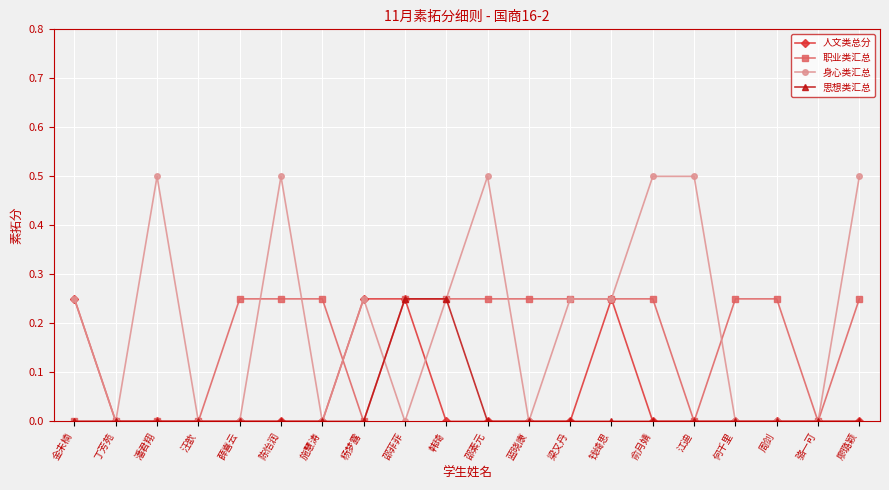

Which series has the largest total across all categories?

身心类汇总